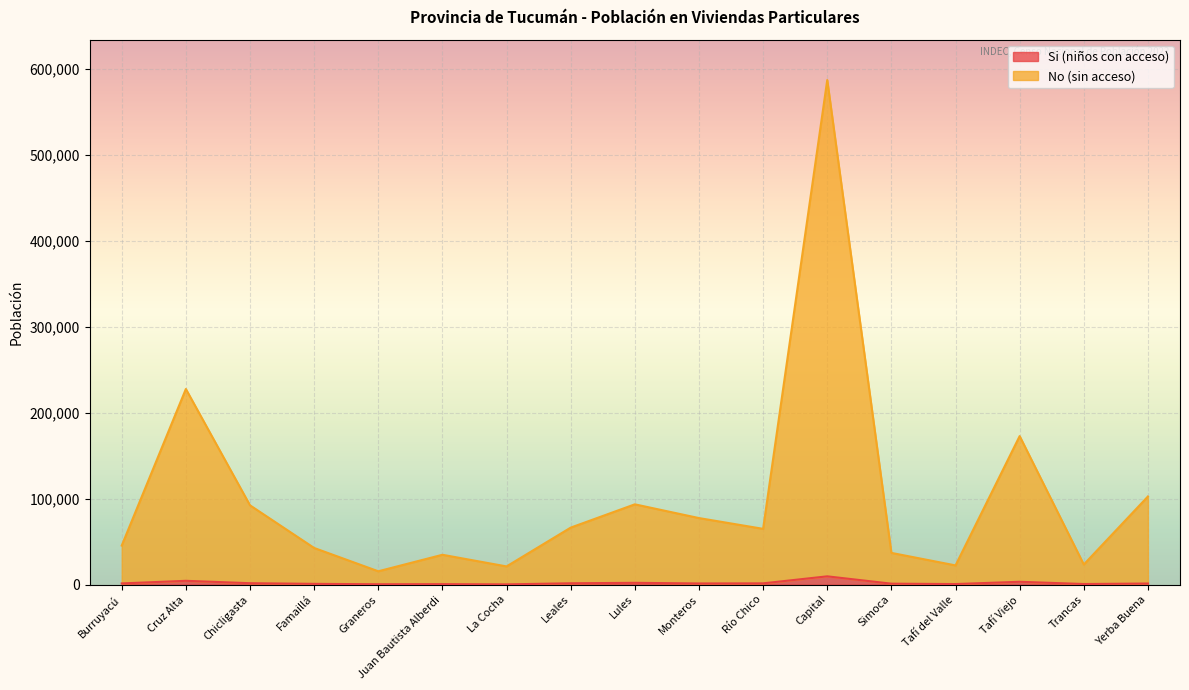

Rank the series by their maximum value, from highest to lowest.

No (sin acceso), Si (niños con acceso)